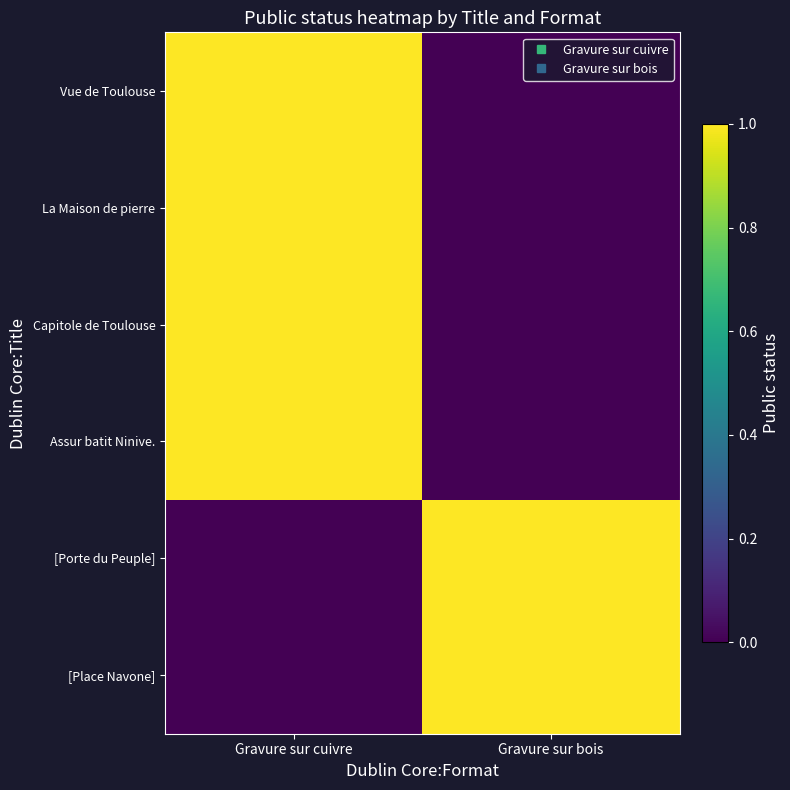

List the series in order of their peak value, lowest first.

Vue de Toulouse, La Maison de pierre, Capitole de Toulouse, Assur batit Ninive., [Porte du Peuple], [Place Navone]